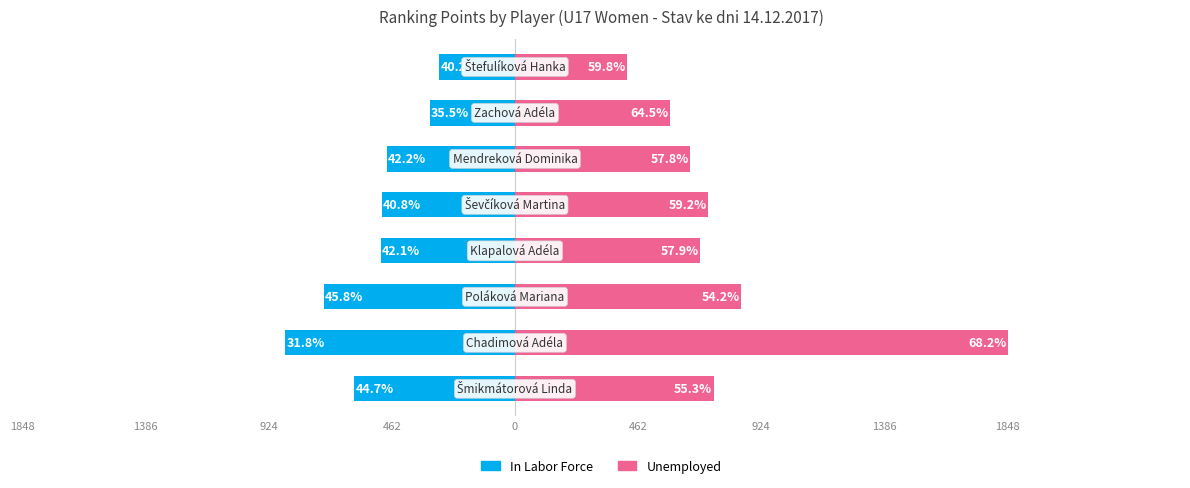

What is the difference between the In Labor Force values at 924 and 1386?

143